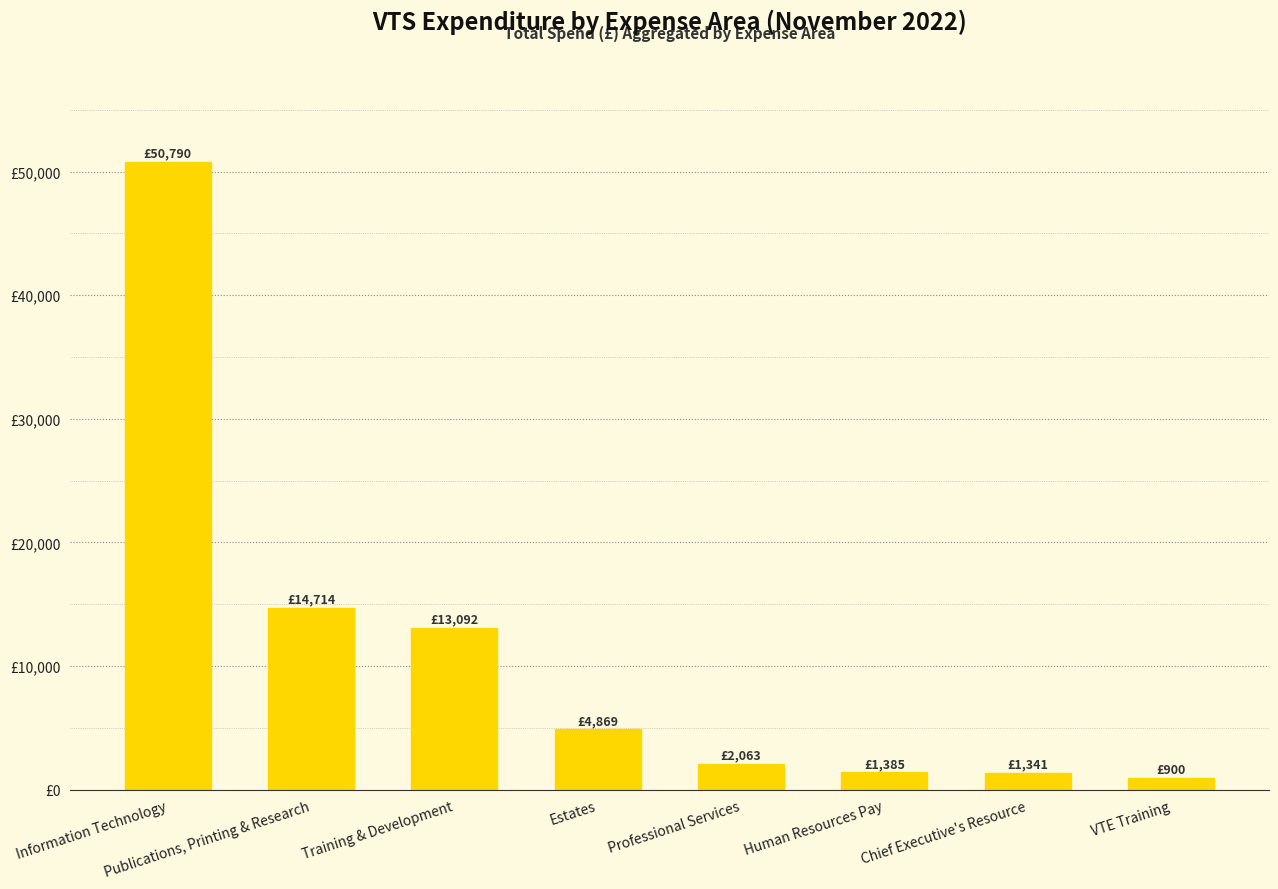

Reading left to right, what are all the values shown in this chart?

50790.1	14714.4	13091.6	4868.8	2063.4	1385.4	1341.0	900.0